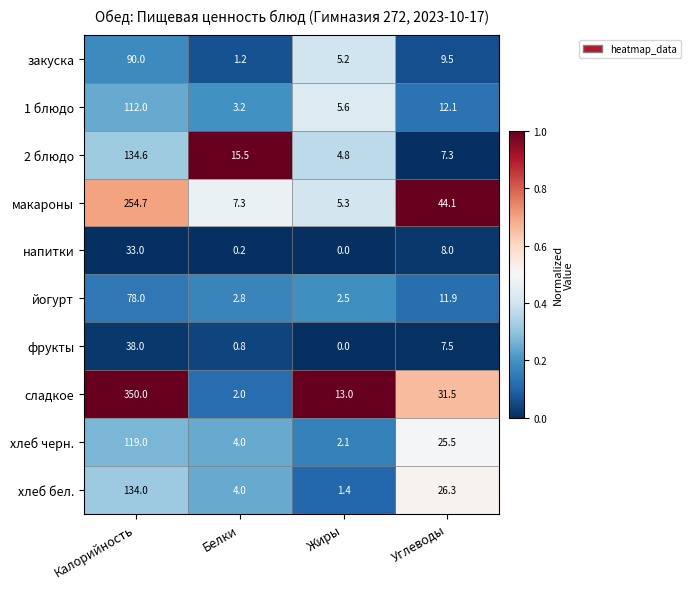

At which category does the chart reach its minimum across all series?

Жиры